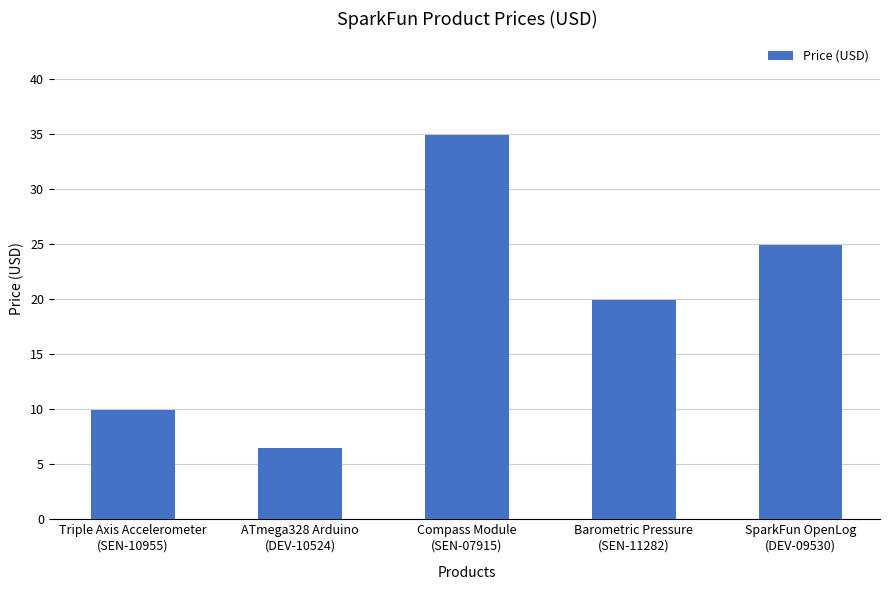

List the labels in order of value, smallest first.

ATmega328 Arduino
(DEV-10524), Triple Axis Accelerometer
(SEN-10955), Barometric Pressure
(SEN-11282), SparkFun OpenLog
(DEV-09530), Compass Module
(SEN-07915)